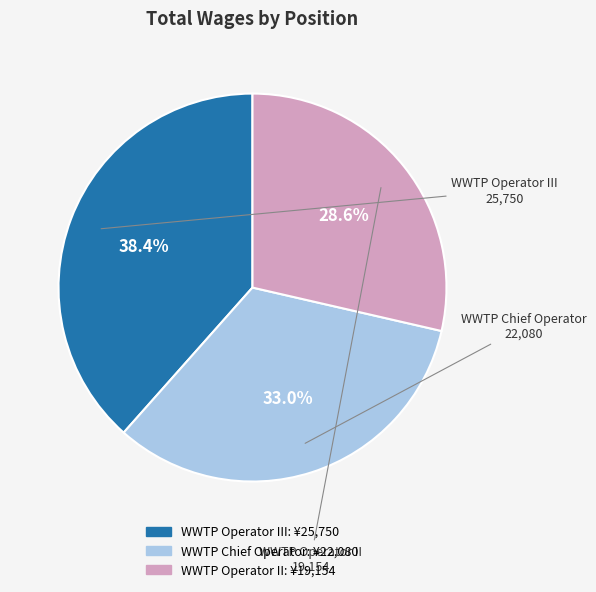

Count the number of slices in the pie.

3